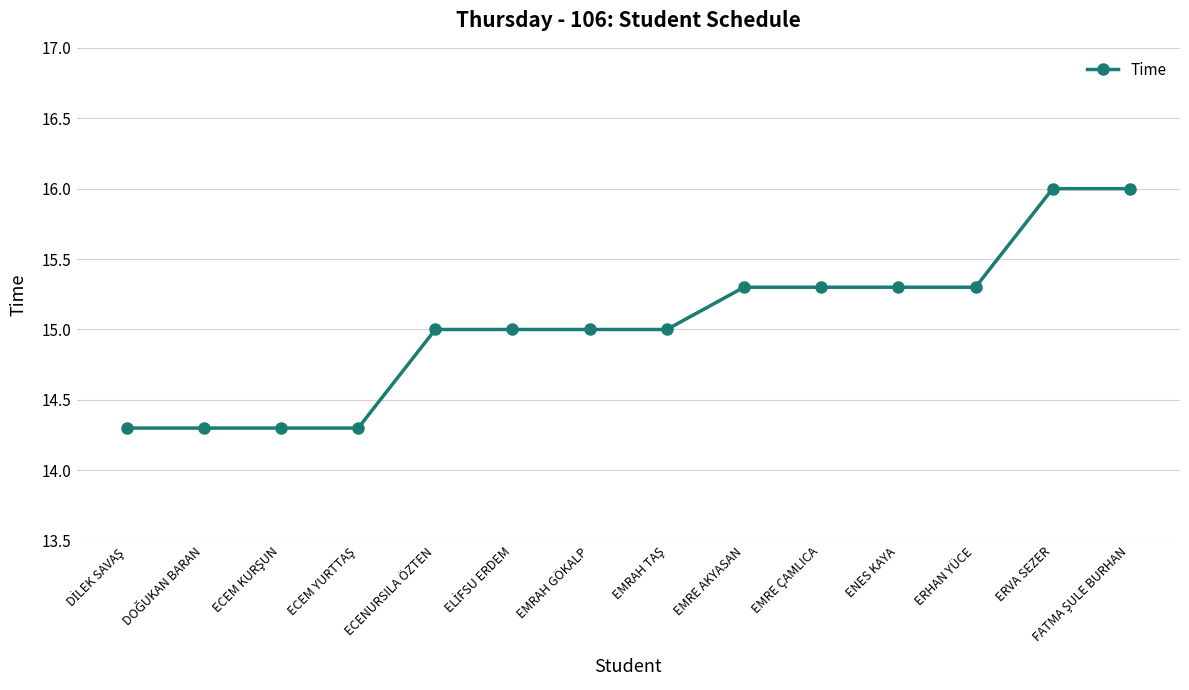

What is the value of the 8th point from the left?

15.0